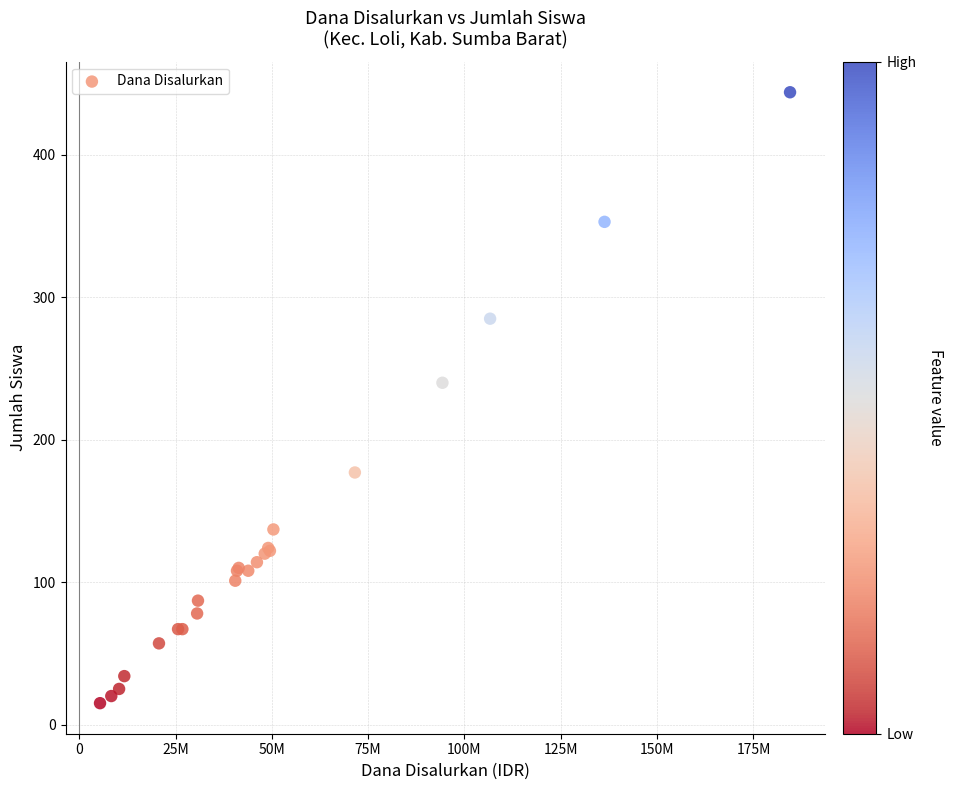

What Y value in the scatter plot is closest to 229?

240